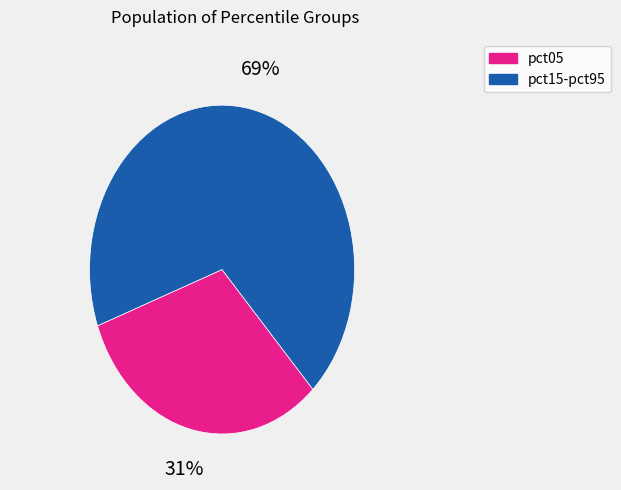

Is there a majority slice in this chart?

Yes